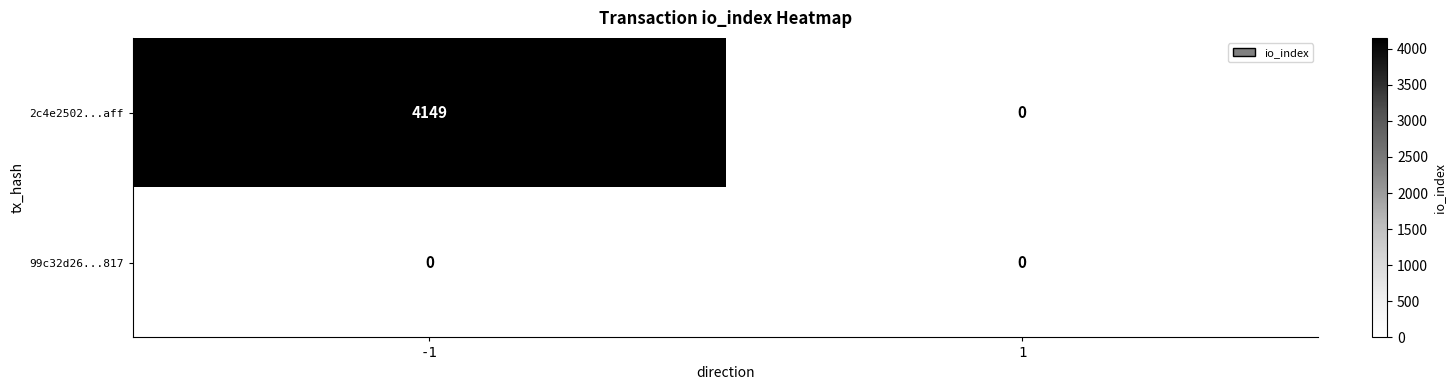

What is the maximum value for 2c4e2502...aff?

4149